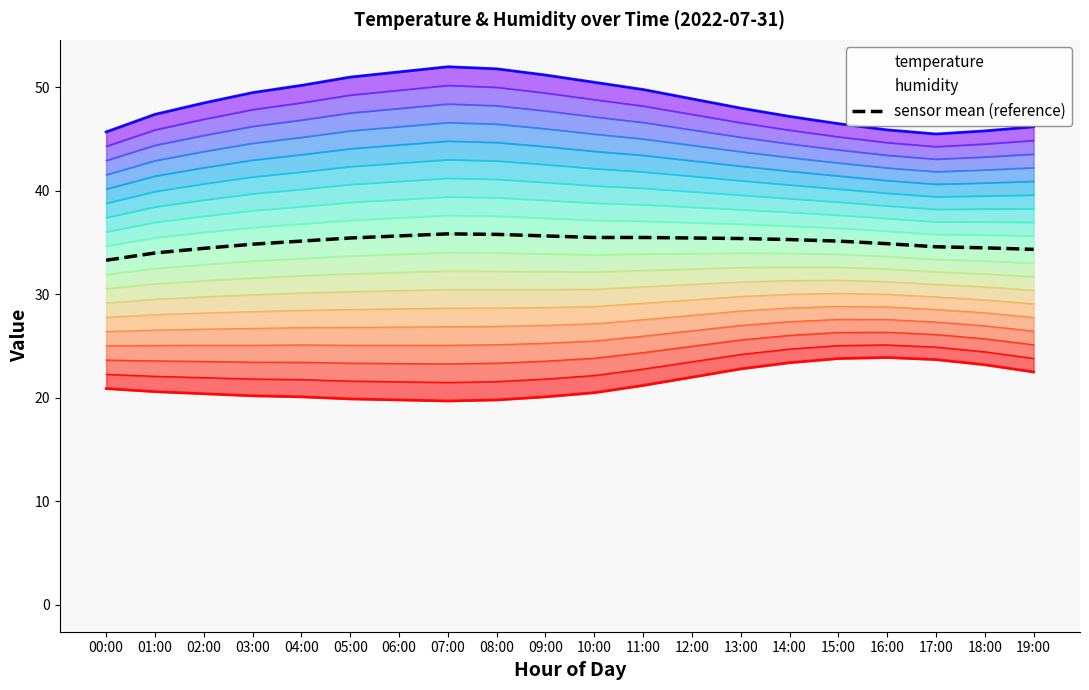

The value at 16:00 is 18.1. True or false?

False